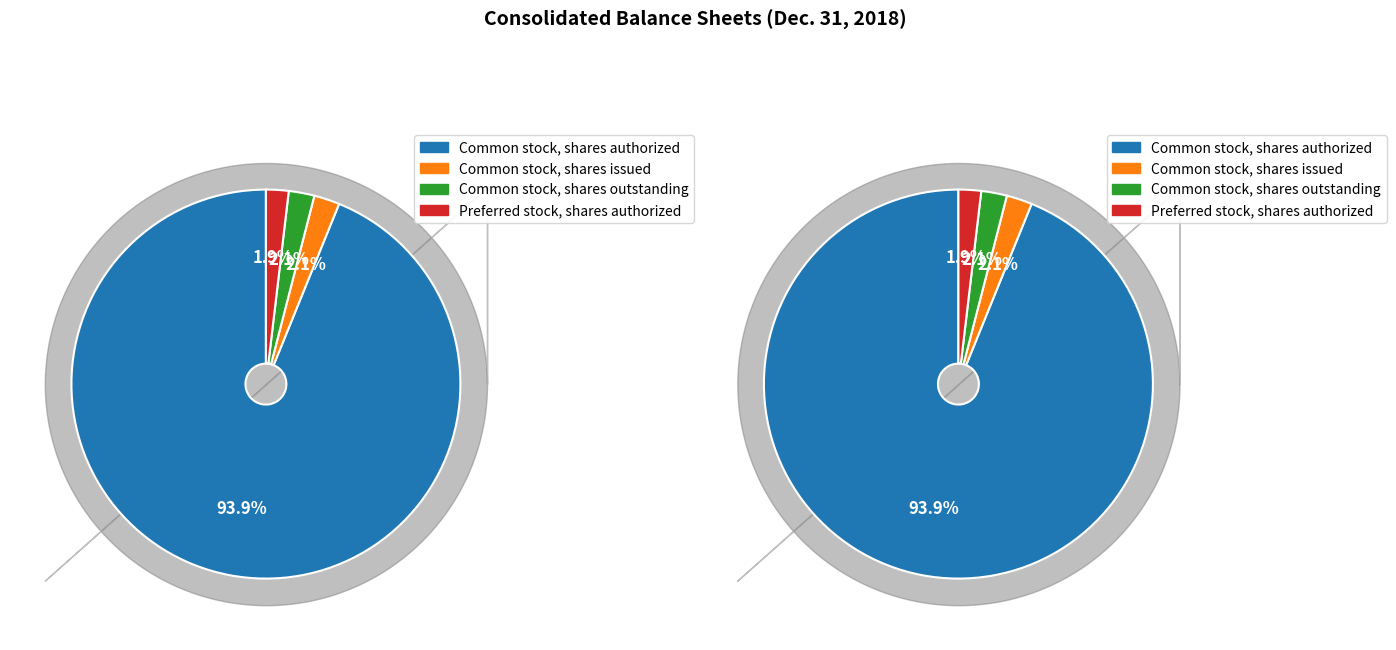

What is the largest slice in the pie chart?

Common stock, shares authorized